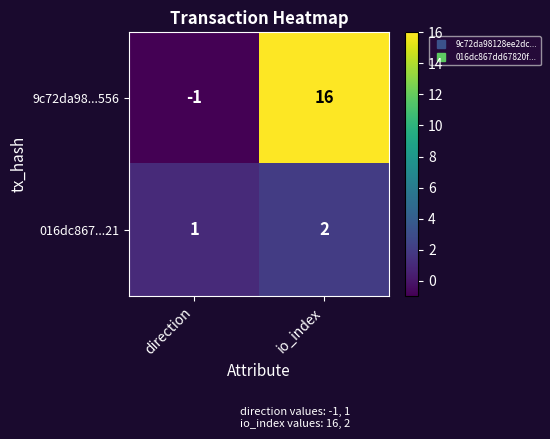

Reading right to left, what are all the values shown in this chart?

9c72da98...556: 16	-1
016dc867...21: 2	1